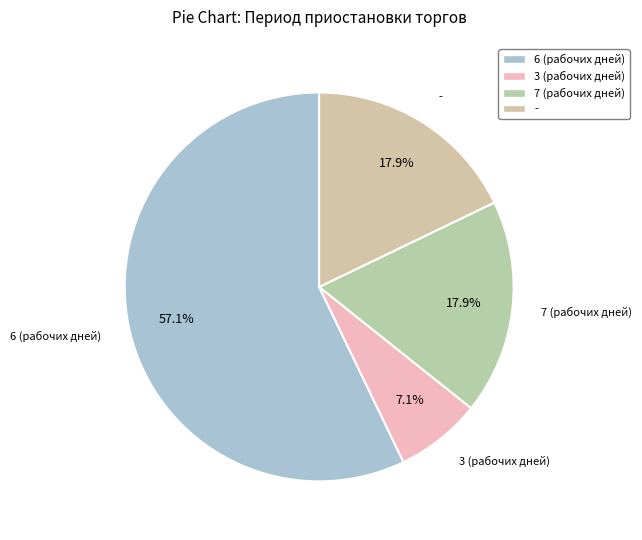

To the nearest percent, what percentage of the pie is -?

18%